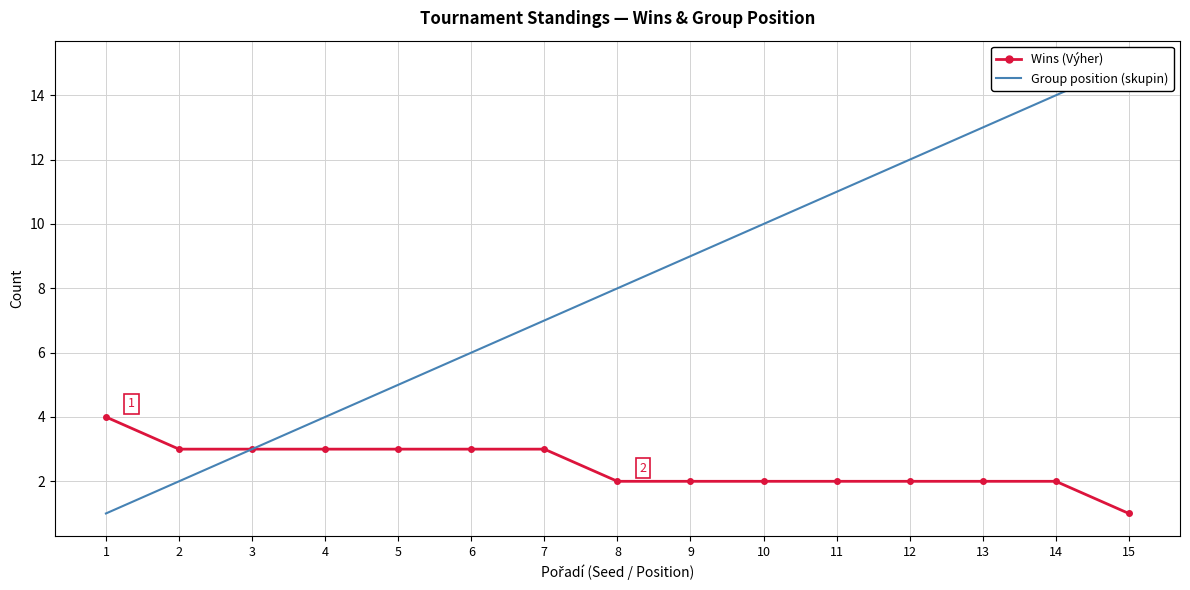

At which category does the chart reach its peak across all series?

15